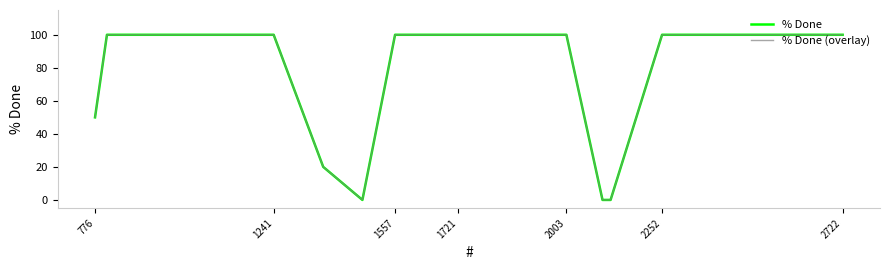

Does the chart have visible grid lines?

Yes